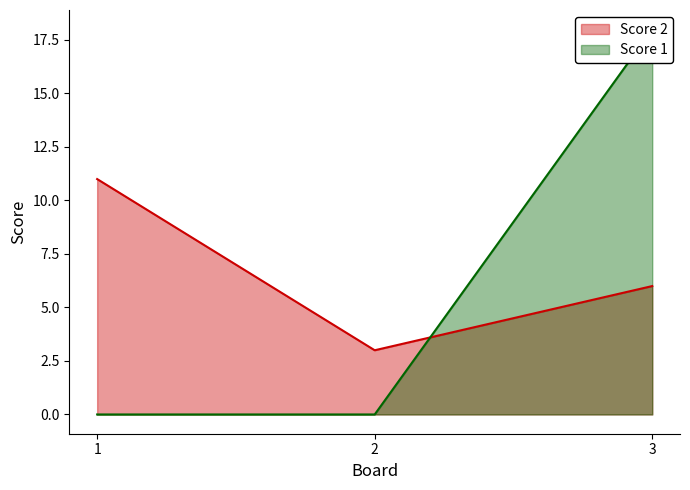

What is the value of the Score 2 point at the 3rd from the left?

6